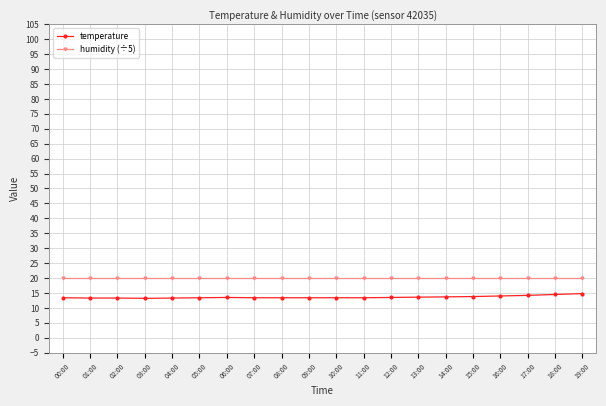

Which series has the largest total across all categories?

humidity (÷5)